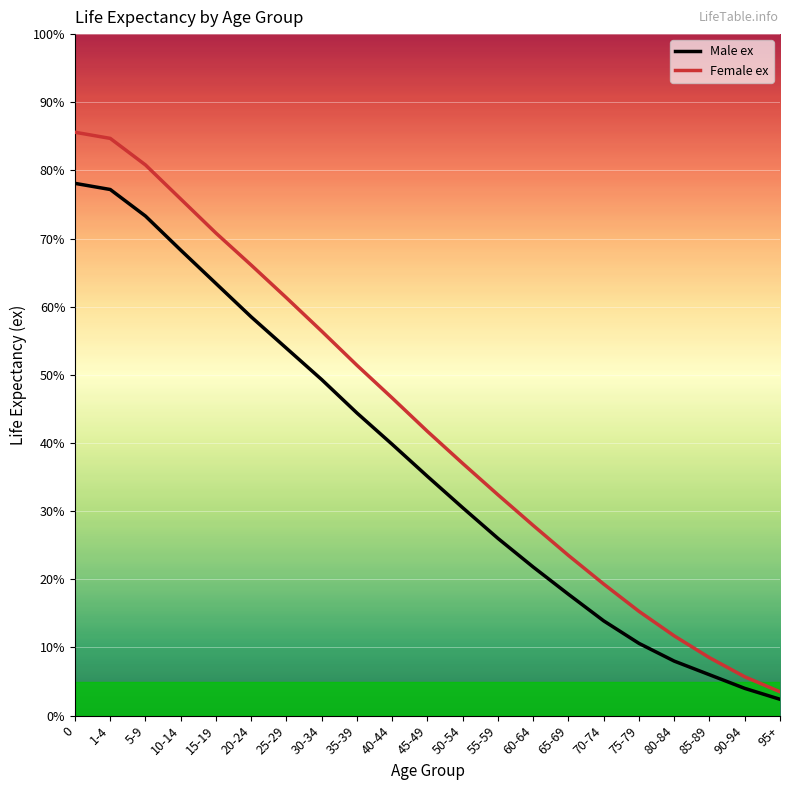

What position from the right is 55-59?

9